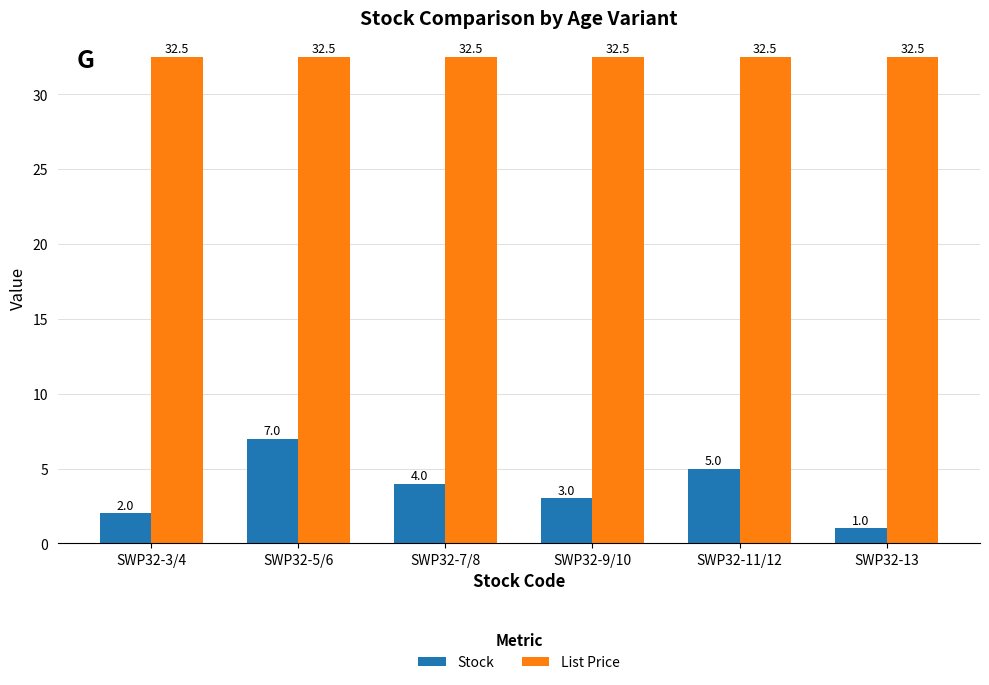

Does the chart contain stacked bars?

No